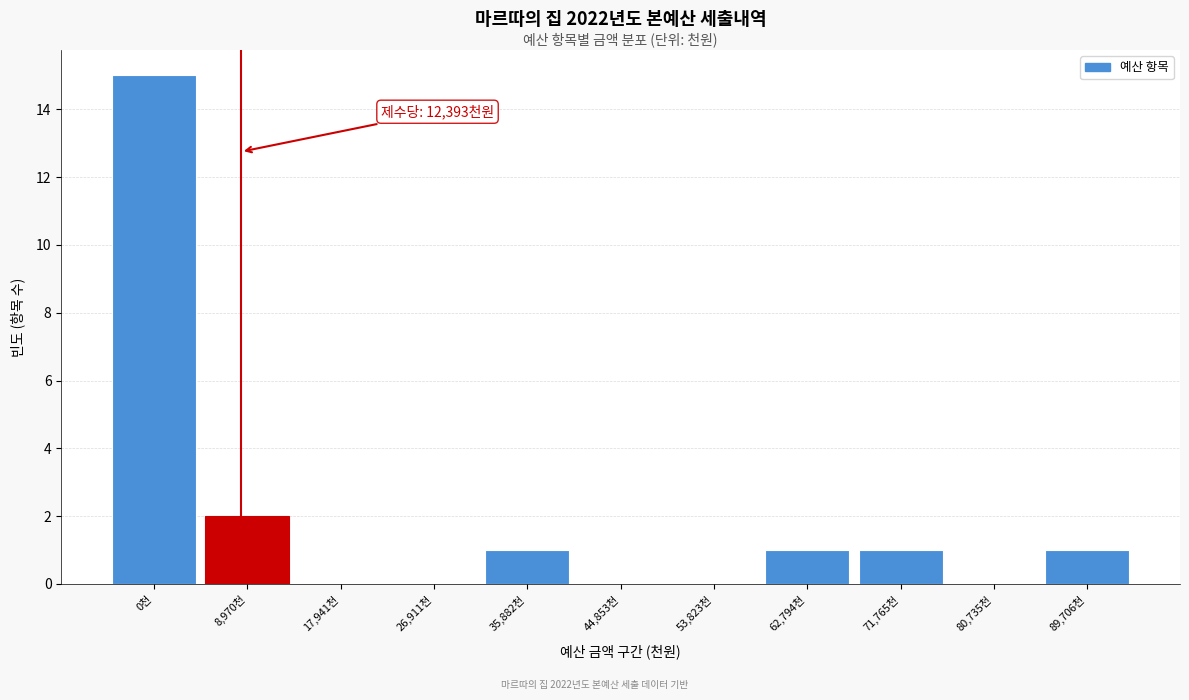

Reading right to left, what are all the values shown in this chart?

89,706천=1	80,735천=0	71,765천=1	62,794천=1	53,823천=0	44,853천=0	35,882천=1	26,911천=0	17,941천=0	8,970천=2	0천=15